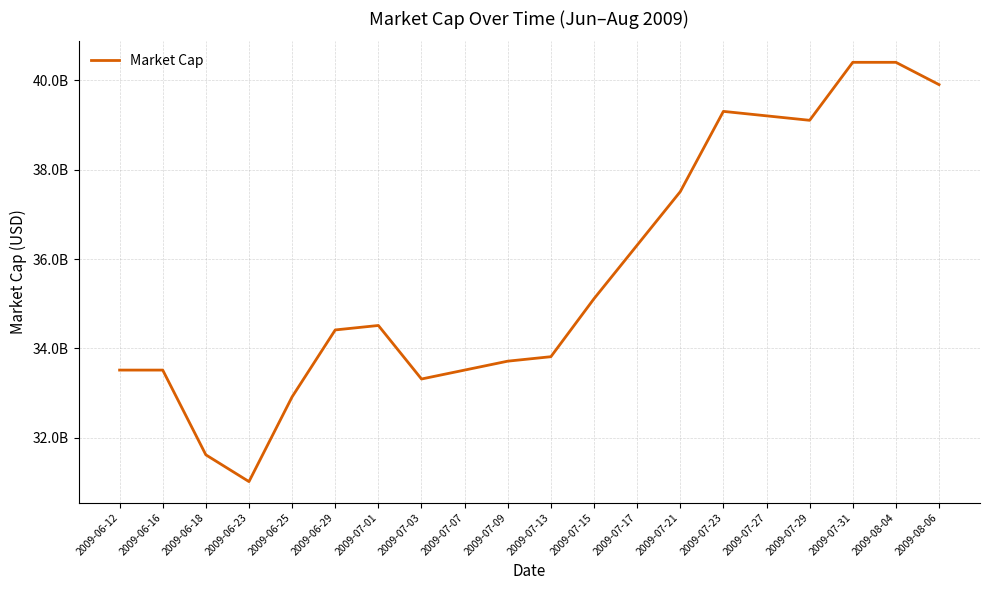

What is the maximum value shown in the chart?

40399211396.2